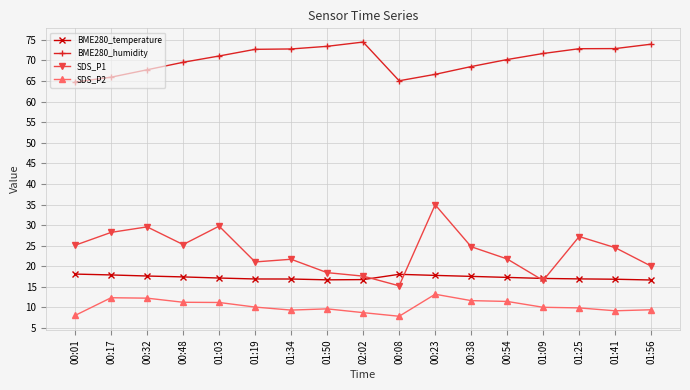

What is the average value of the BME280_humidity series?

70.3